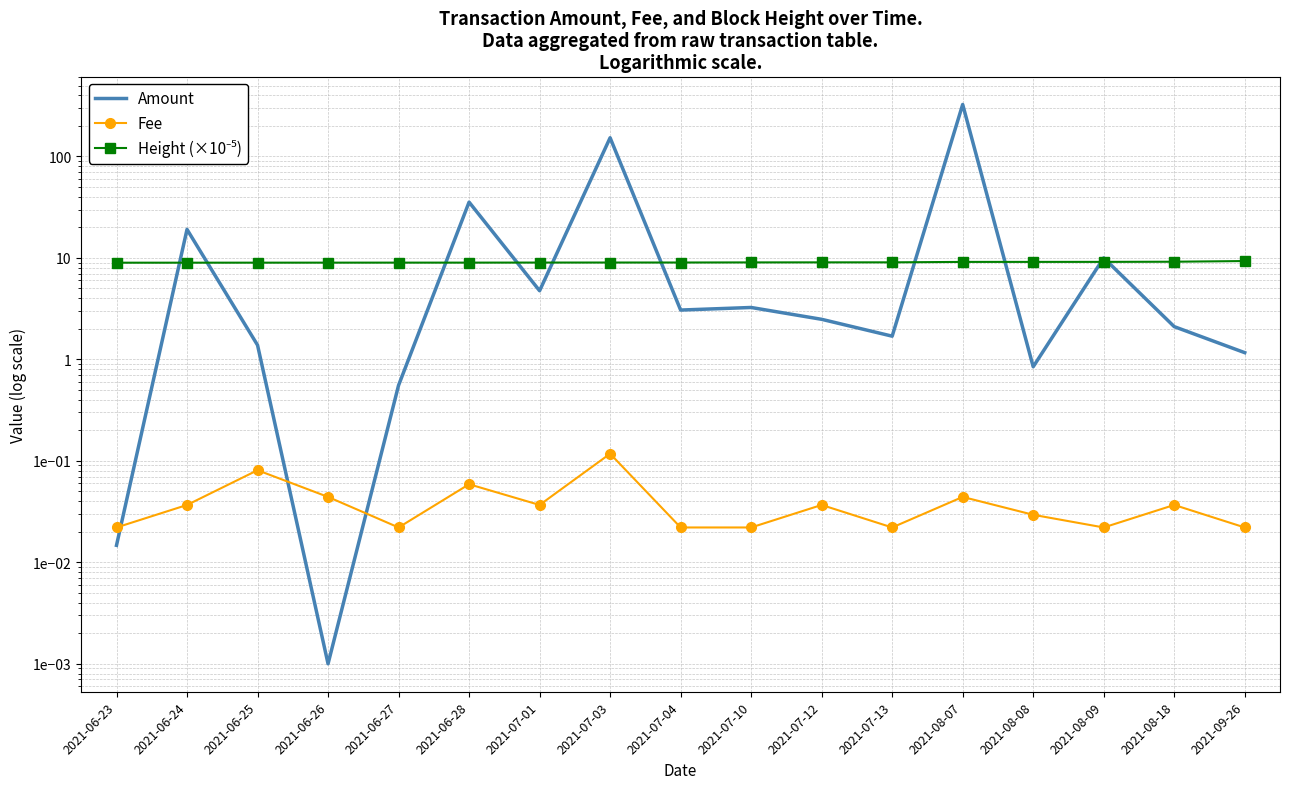

Rank the series at 2021-07-12 from lowest to highest value.

Fee, Amount, Height (×10⁻⁵)